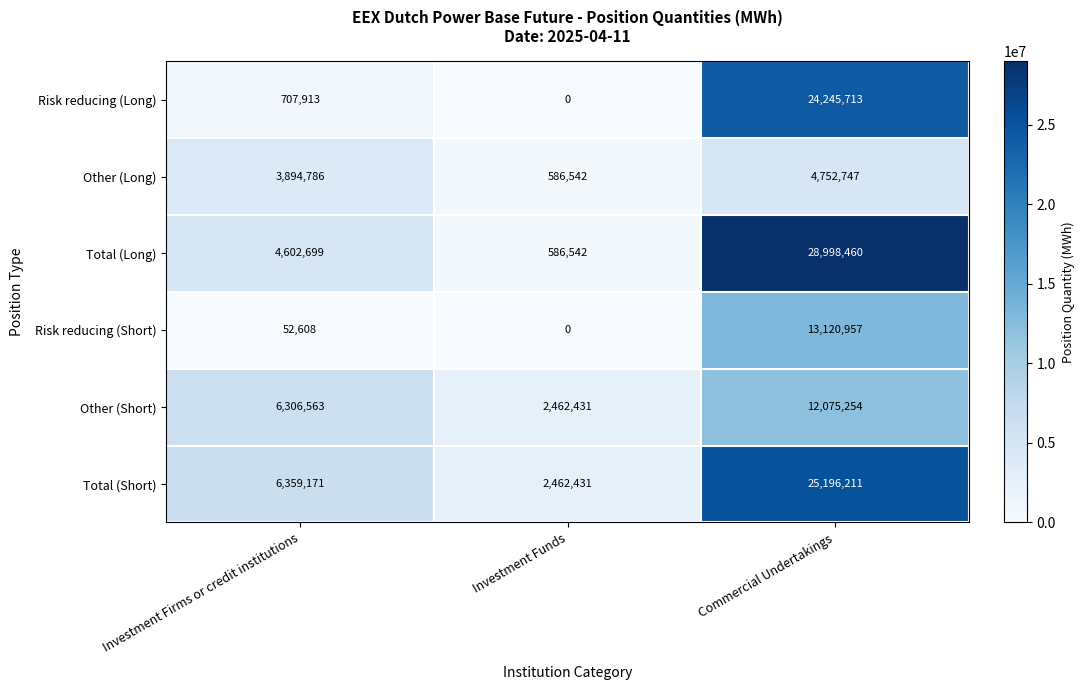

Which series changed the most between Investment Firms or credit institutions and Investment Funds?

Total (Long)